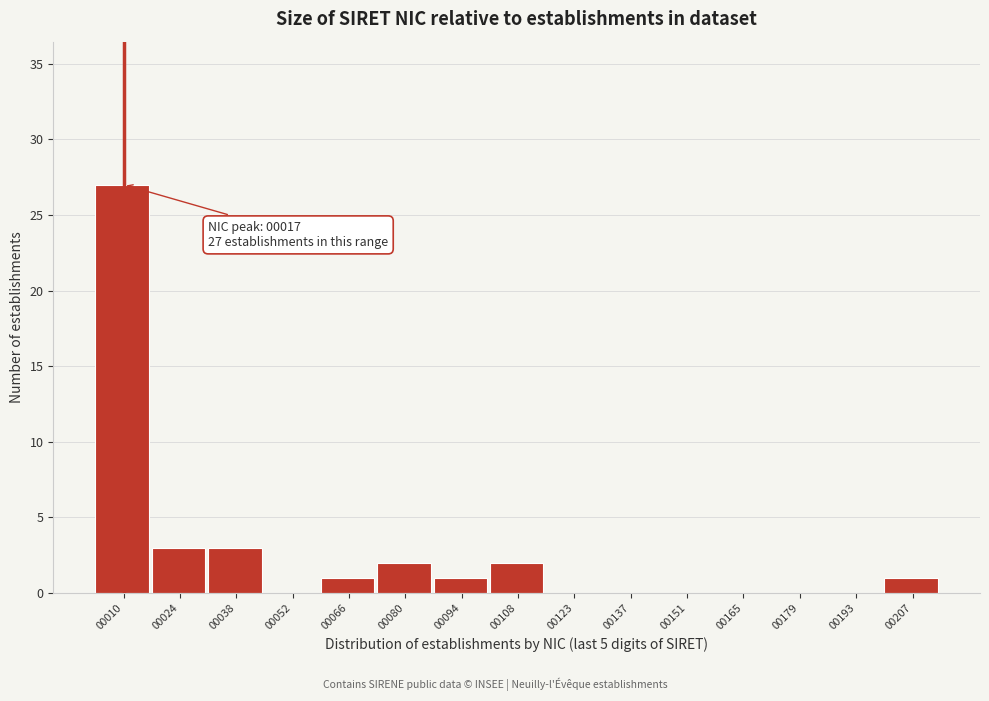

Reading left to right, transcribe all the data shown in this chart.

00010=27	00024=3	00038=3	00052=0	00066=1	00080=2	00094=1	00108=2	00123=0	00137=0	00151=0	00165=0	00179=0	00193=0	00207=1